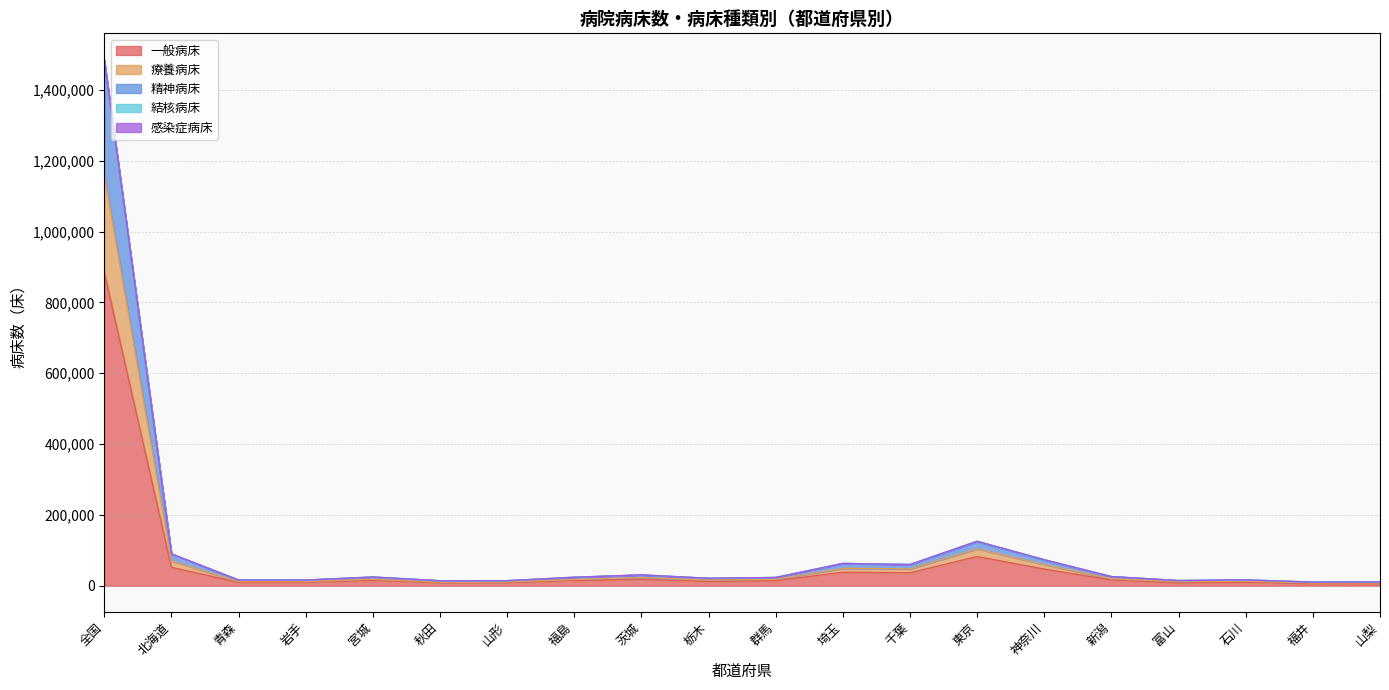

What is the difference between the highest and lowest values at 茨城?

12603